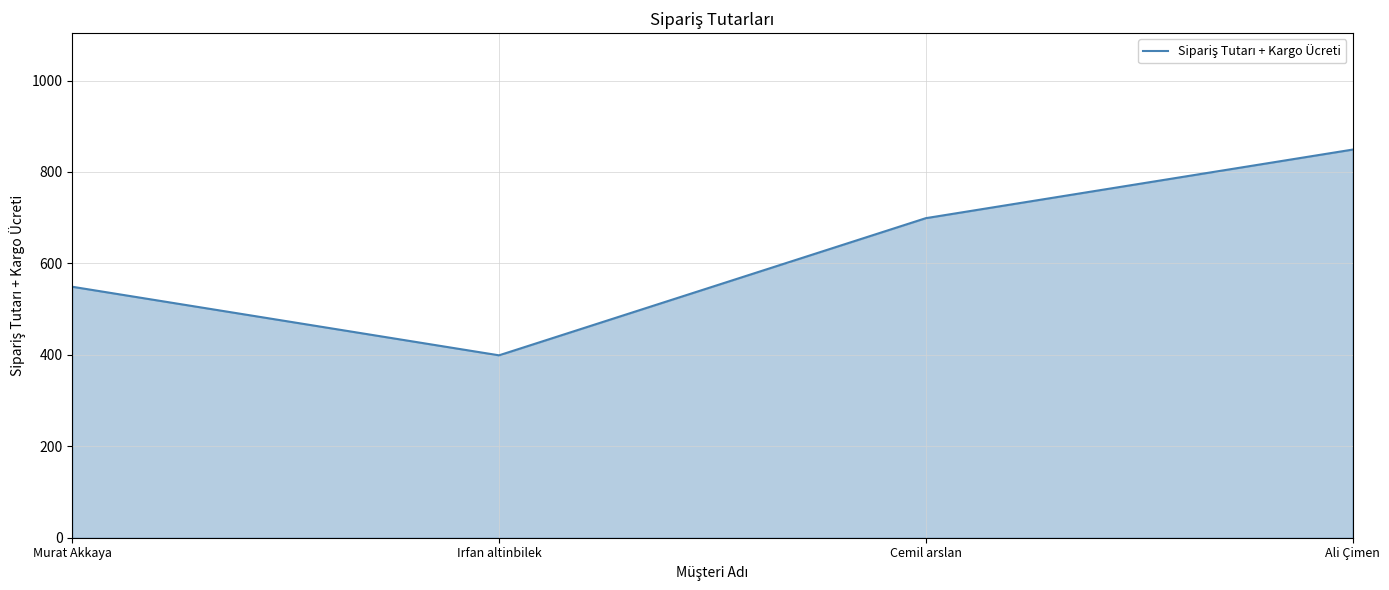

Reading right to left, what are all the values shown in this chart?

Ali Çimen=849	Cemil arslan=699	Irfan altinbilek=399	Murat Akkaya=549